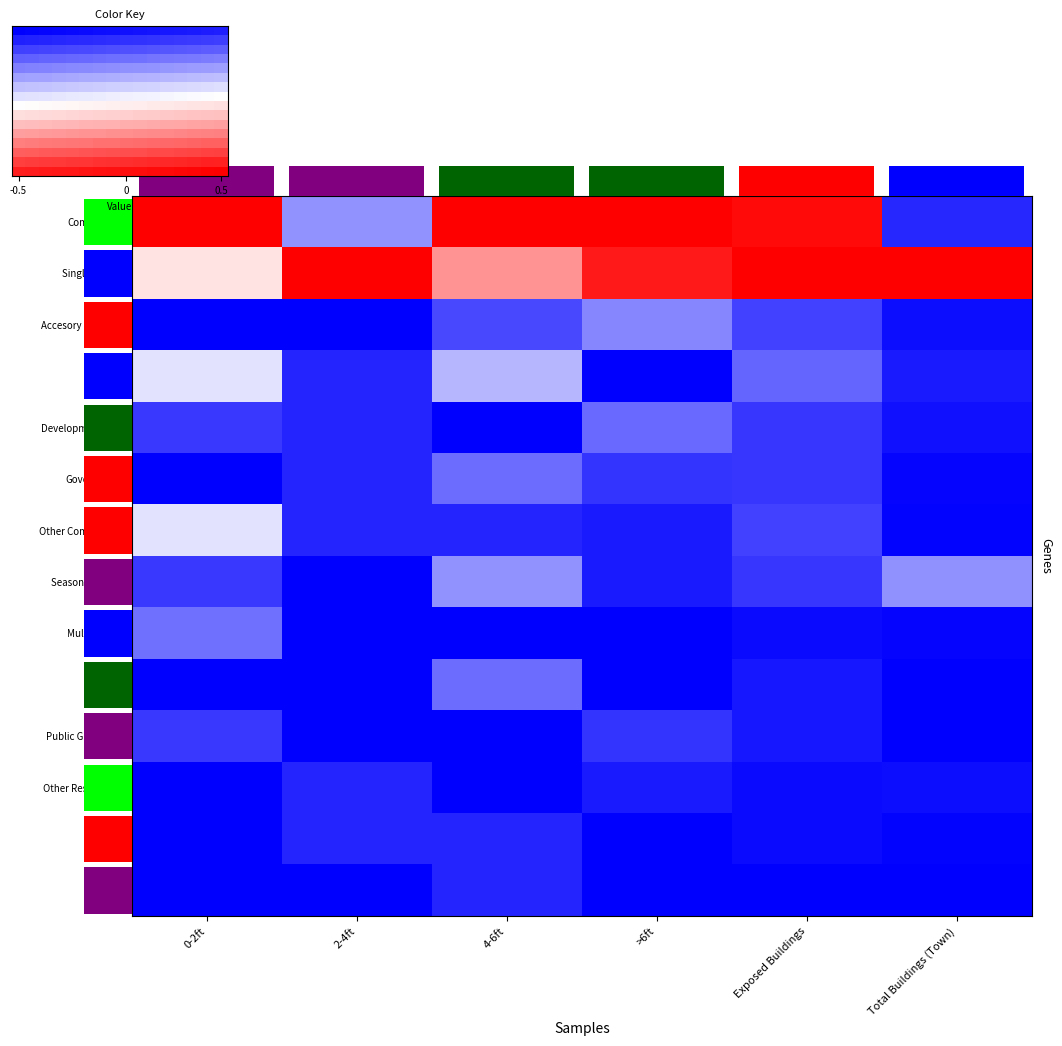

Which category has the lowest value across all series?

-0.5